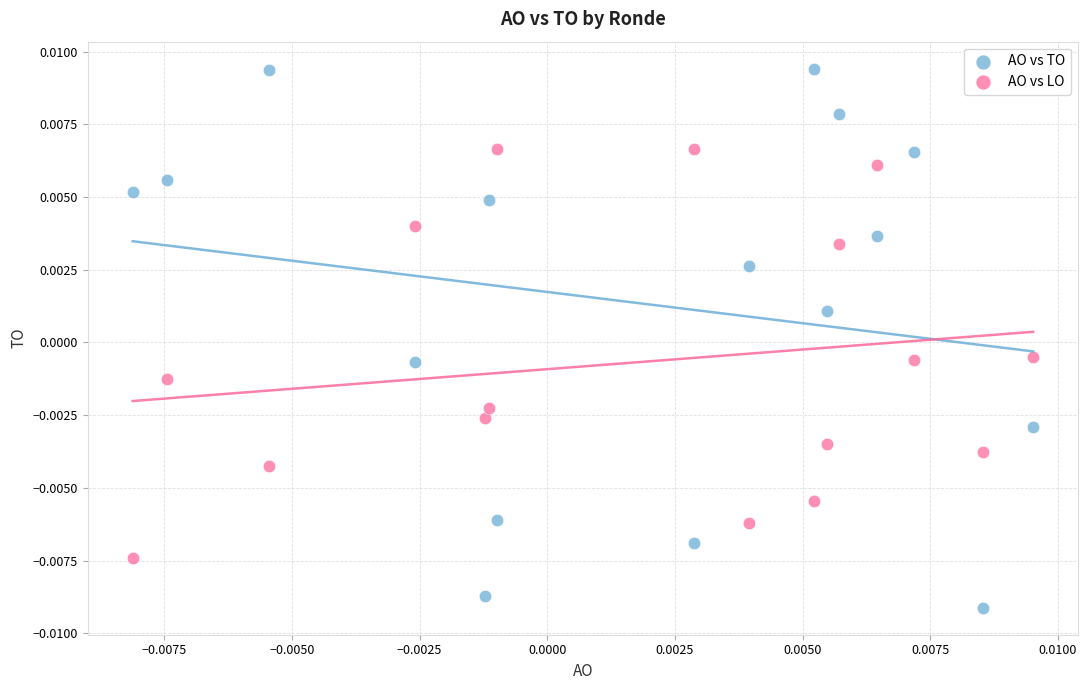

Which series has the widest spread of Y values?

AO vs TO